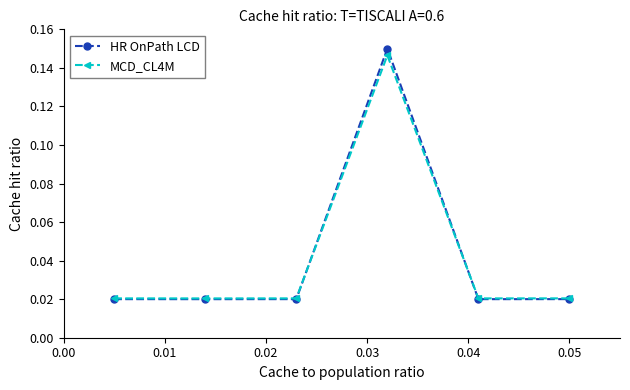

True or false: HR OnPath LCD has more than 0 points higher than both neighbors.

True